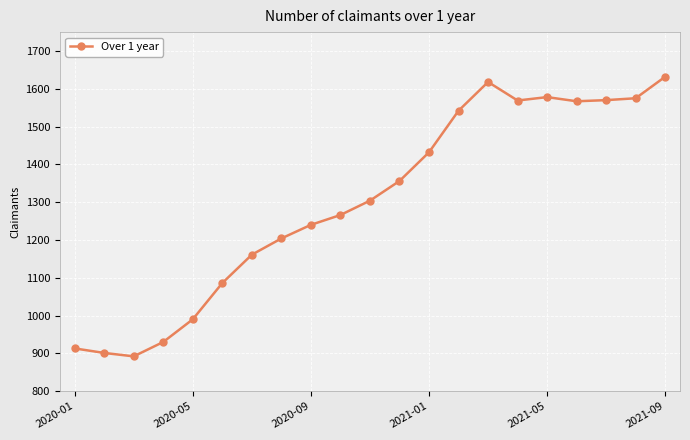

What is the sum of all values?

27326